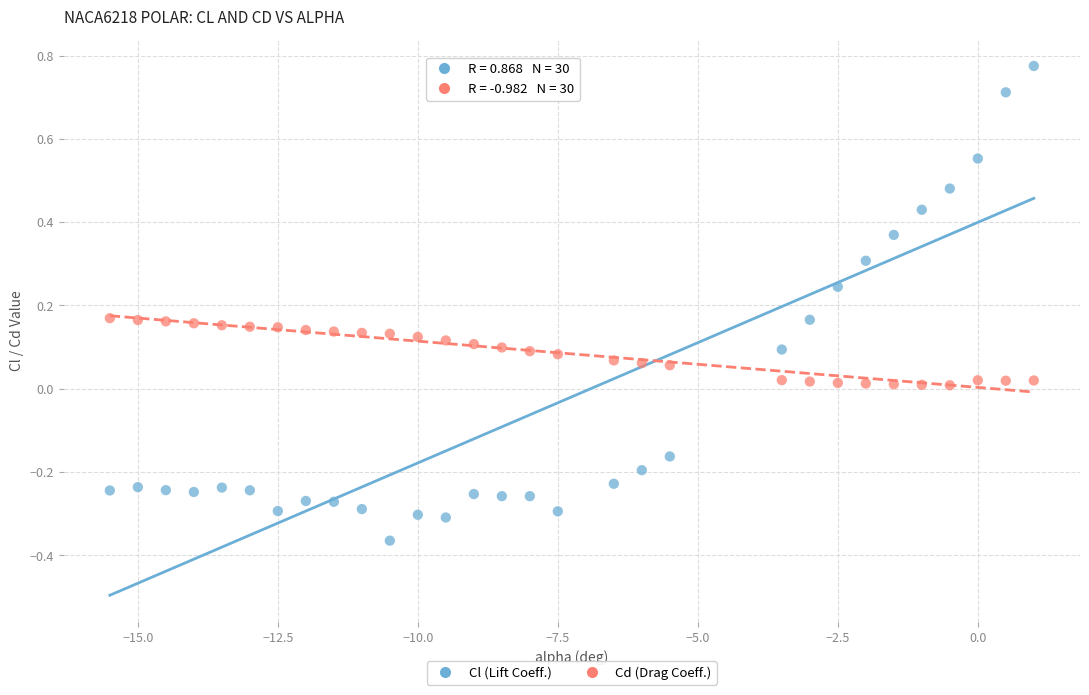

Across all data points, what is the range of Y values (max minus min)?

1.1